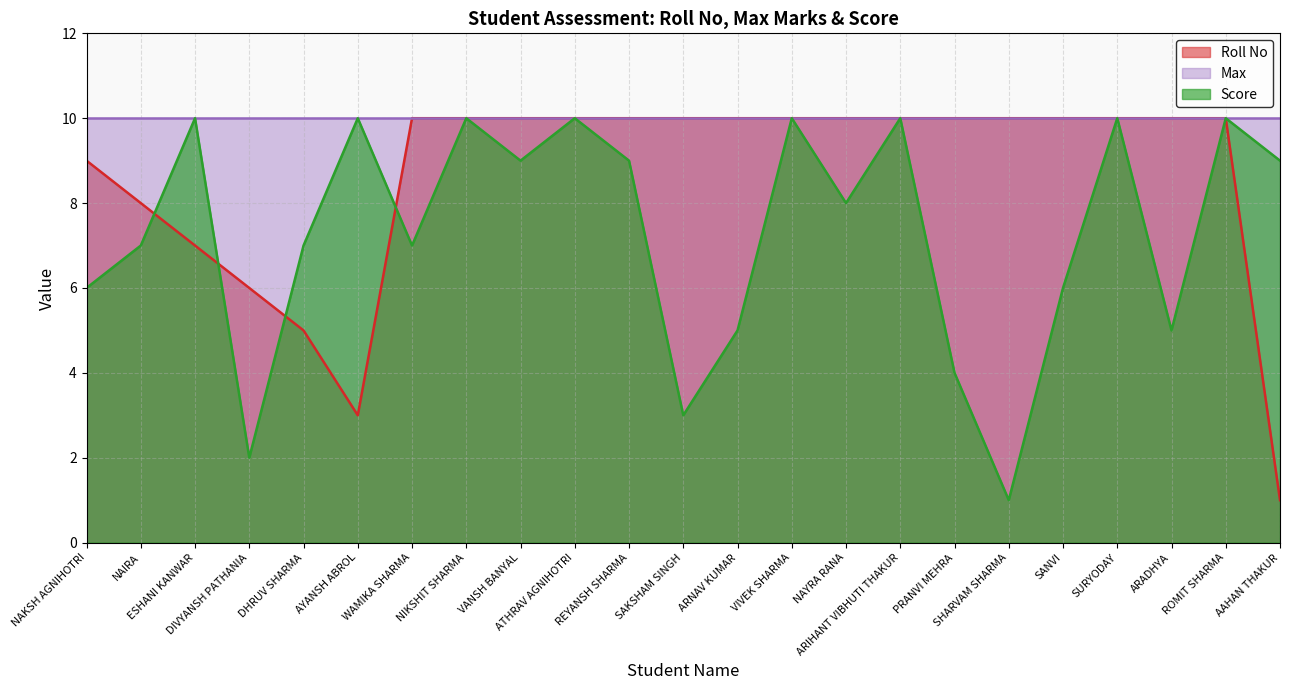

Which series has the largest total across all categories?

Max